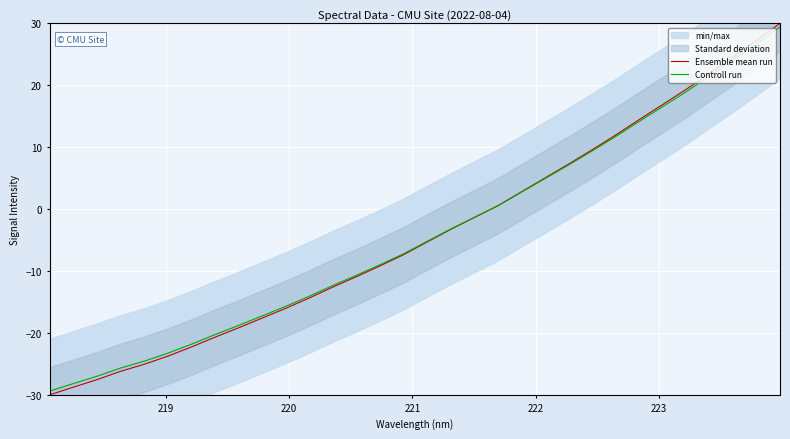

What is the minimum value for Controll run?

-29.4